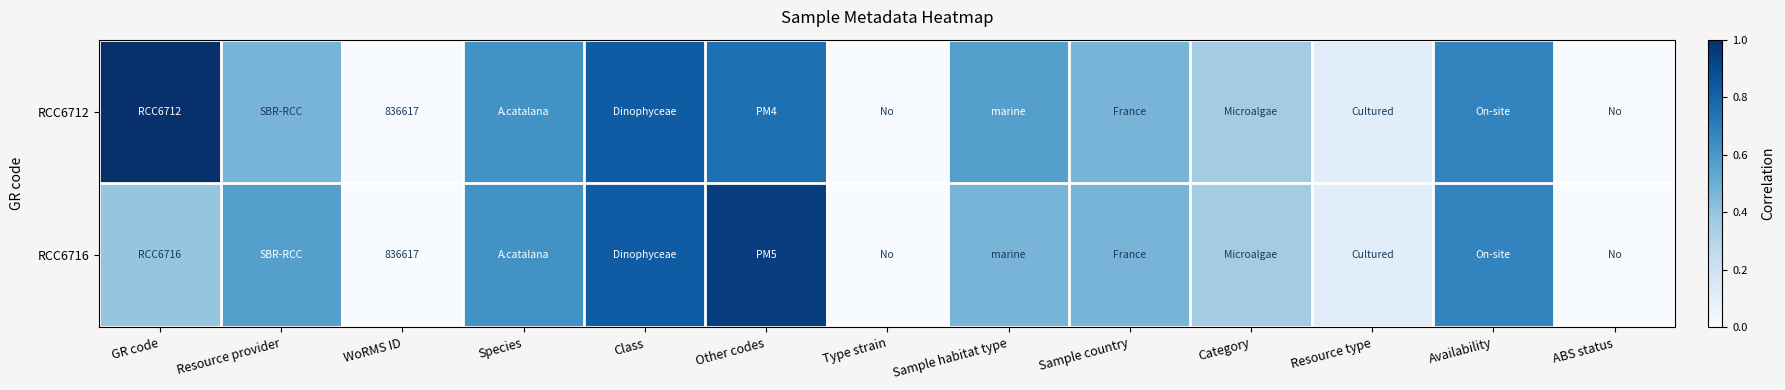

At how many categories does at least one series exceed 0?

11